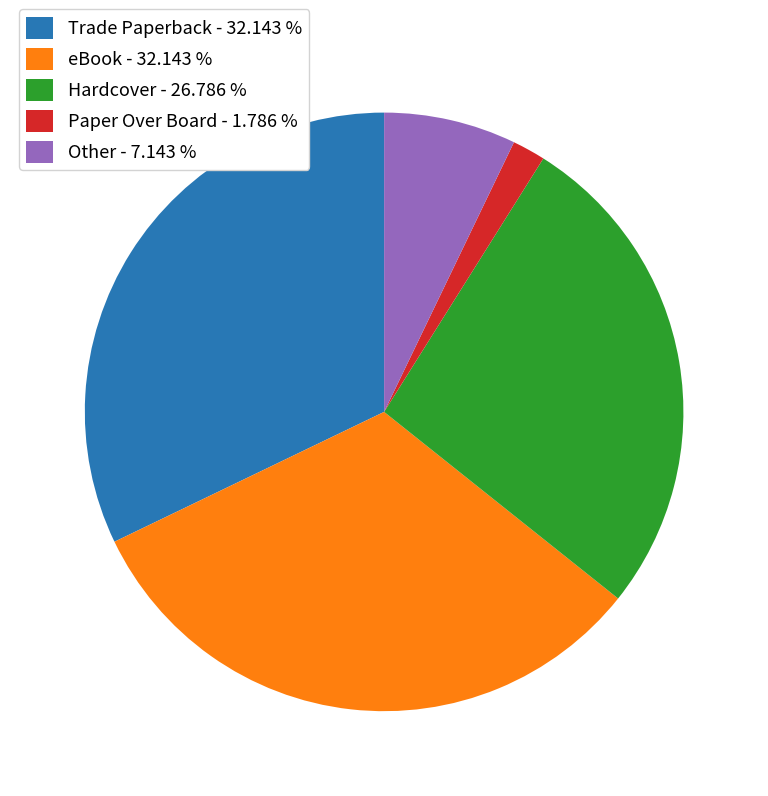

Which category has the smallest portion of the pie?

Paper Over Board - 1.786 %